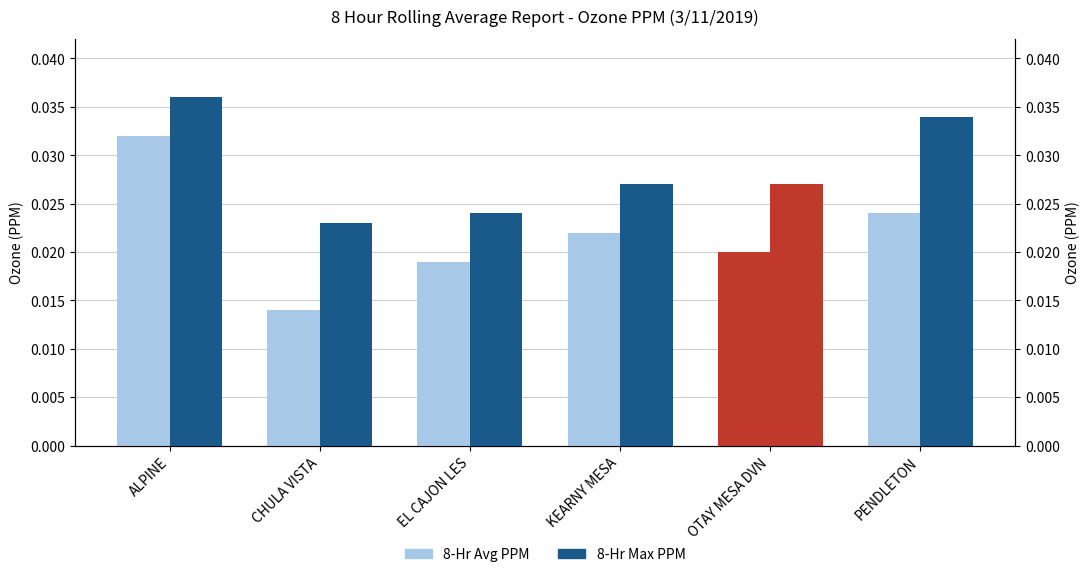

Is the value of 8-Hr Max PPM at KEARNY MESA greater than the value of 8-Hr Avg PPM at KEARNY MESA?

Yes